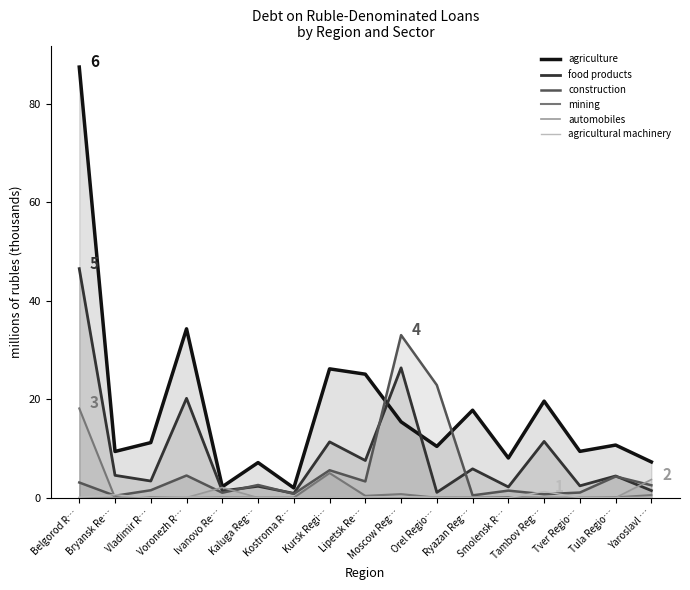

What are all the series names shown in the legend?

construction, food products, agriculture, mining, agricultural machinery, automobiles